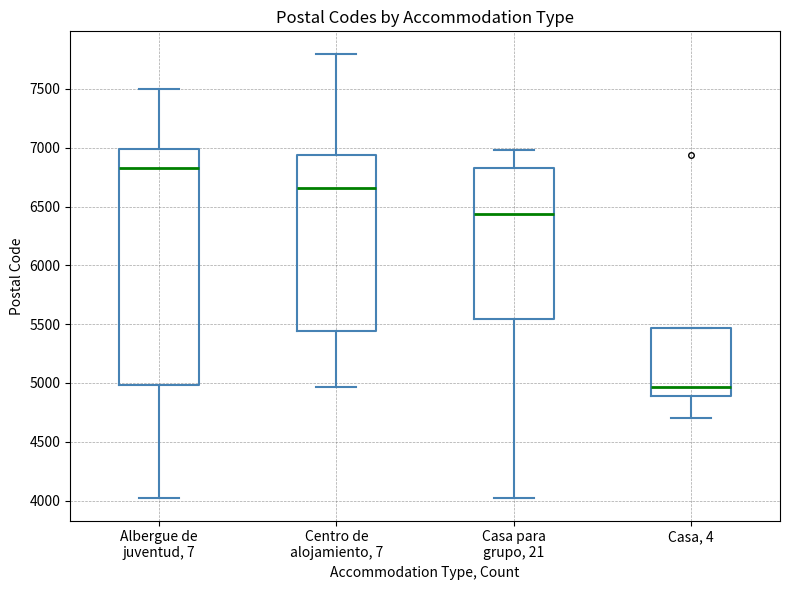

Where does the lower whisker of the box for Casa, 4 end on the y-axis? The values are not printed on the chart, so give them approximately, as read against the axis.

4700